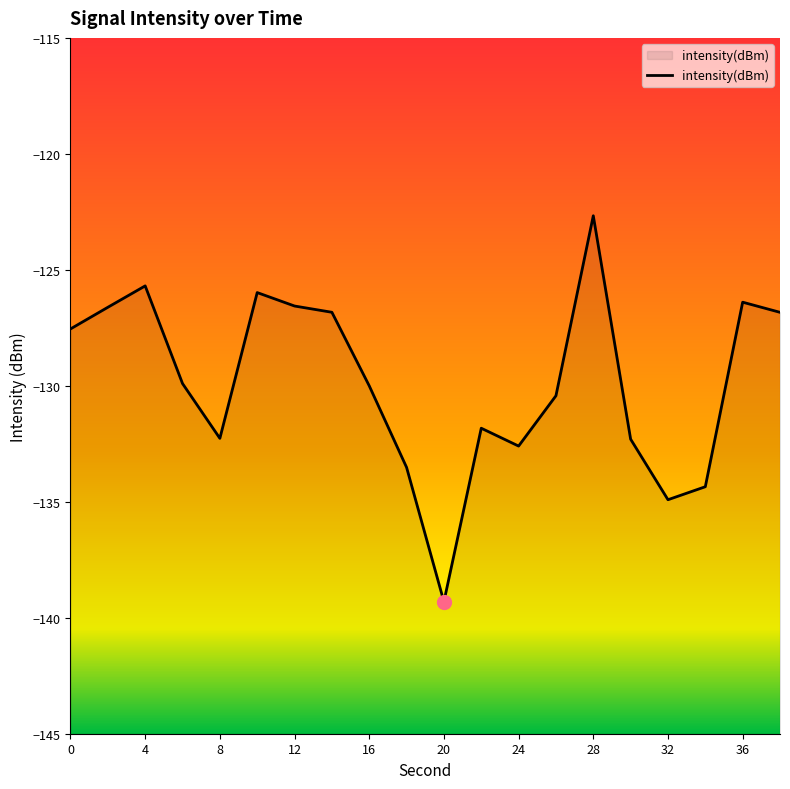

What is the difference between the maximum and minimum values?

16.6